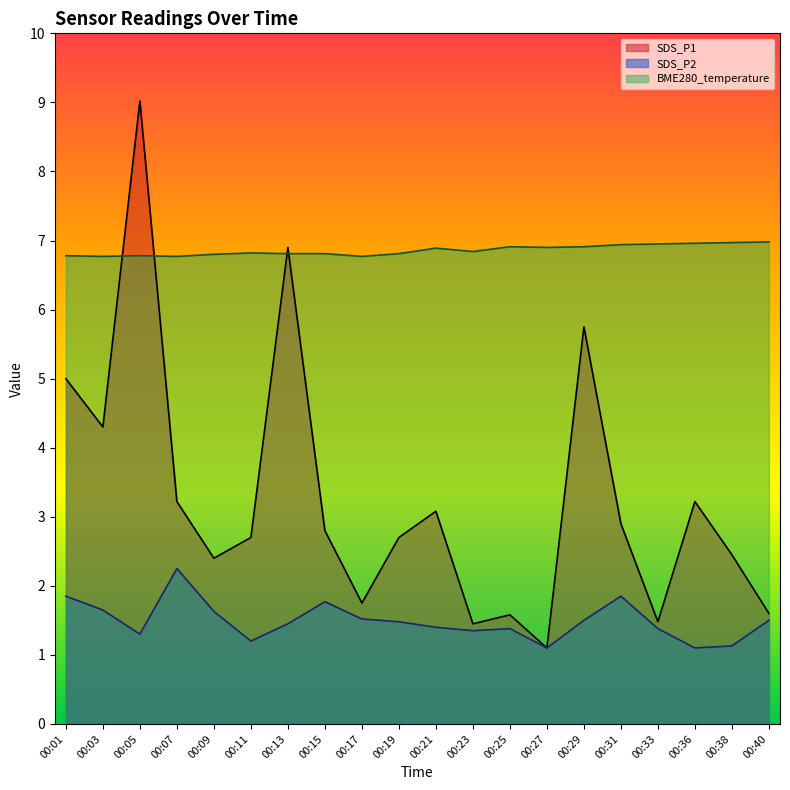

What is the smallest value displayed?

1.1